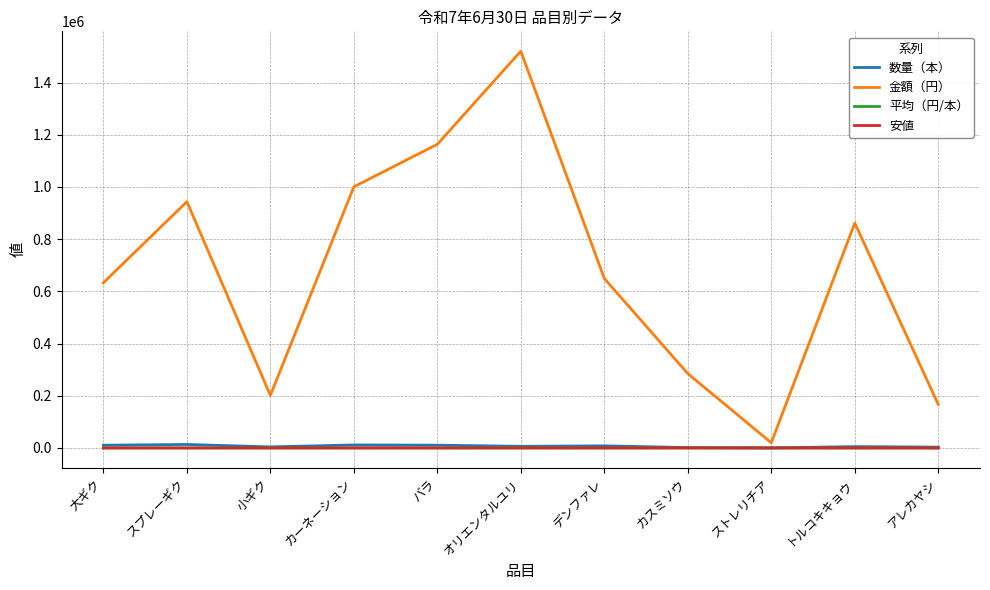

Which category has the highest value across all series?

オリエンタルユリ